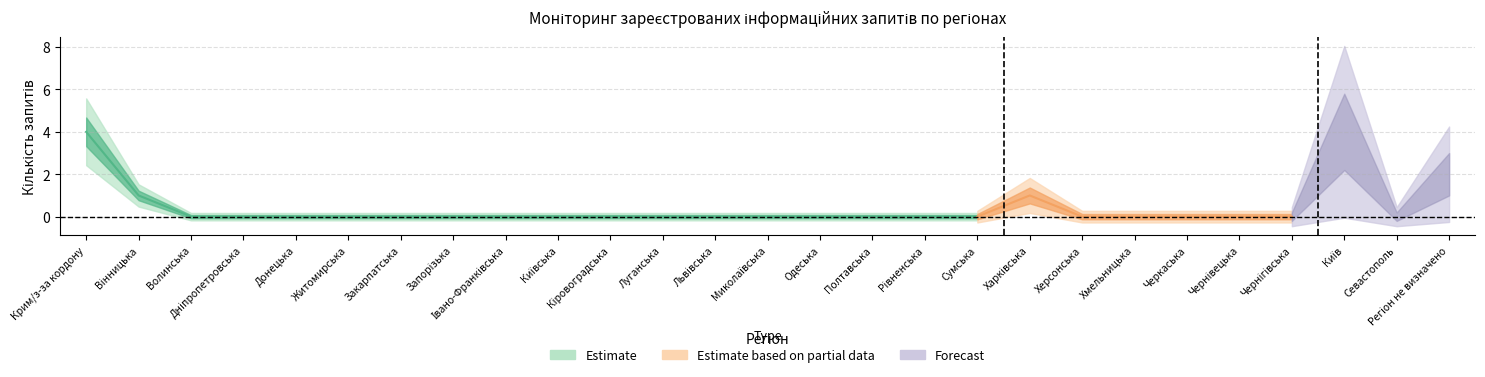

What is the difference between the second highest and second lowest values in the РАЗОМ_ЗАПИТУВАЧІВ series?

4